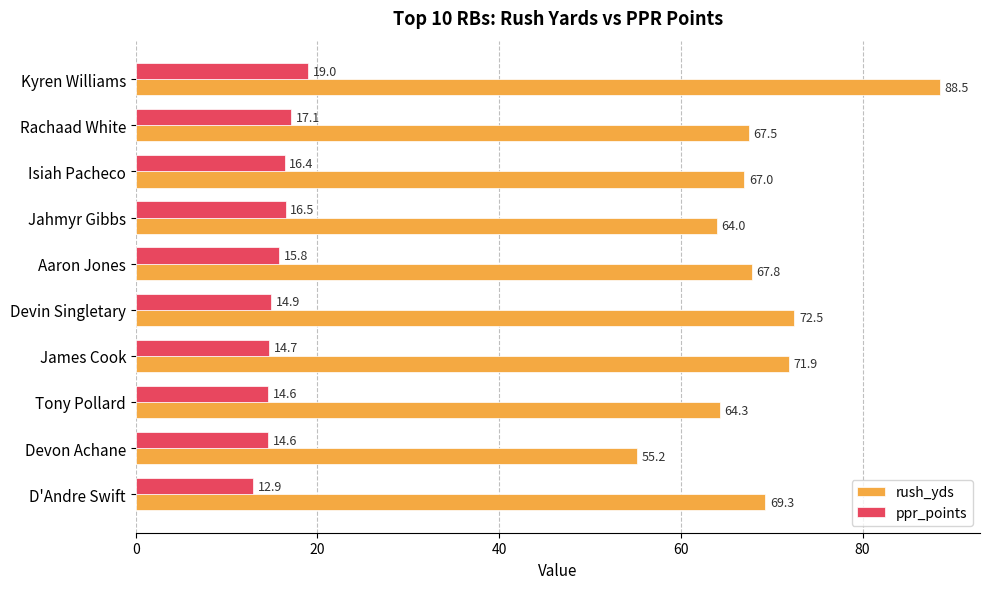

At how many categories does at least one series exceed 44?

10